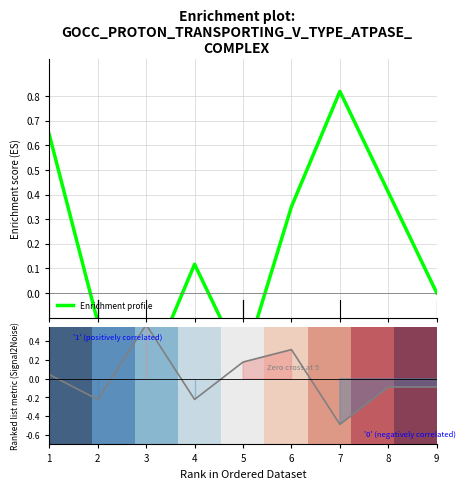

What is the maximum value for Enrichment profile?

0.8